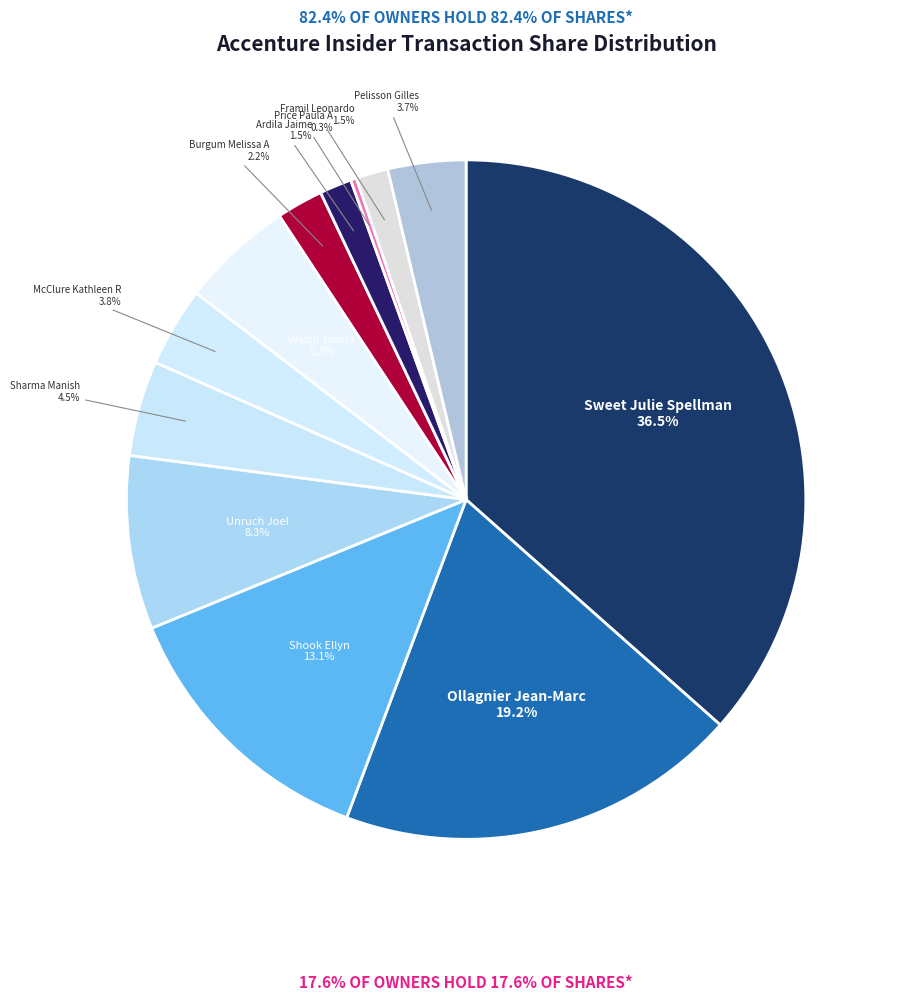

How many segments does this pie chart have?

12